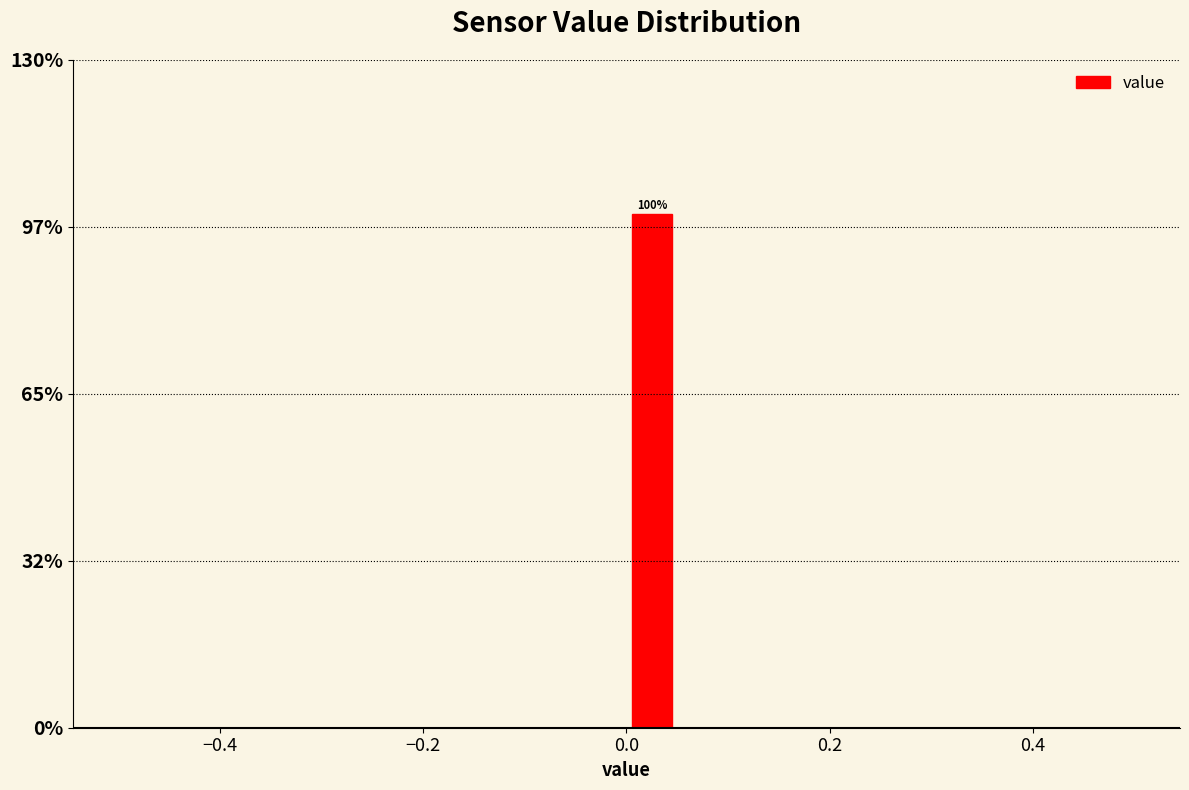

Around what value on the x-axis is the tallest bar? Give the approximate position of its centre, as read against the axis.

0.02